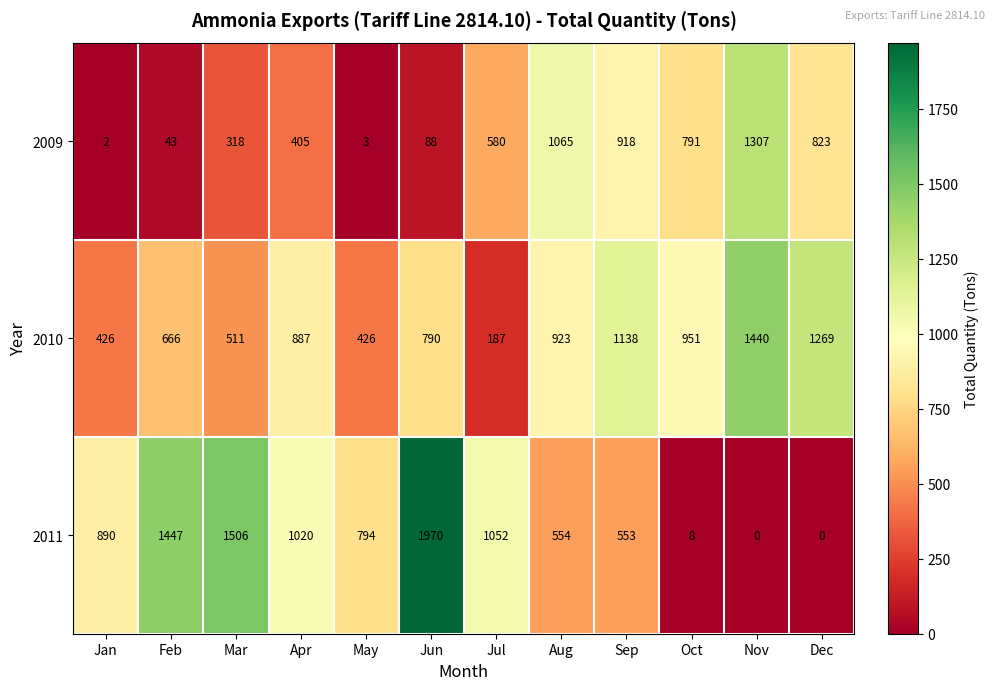

What is the difference between the highest and lowest values at Nov?

1440